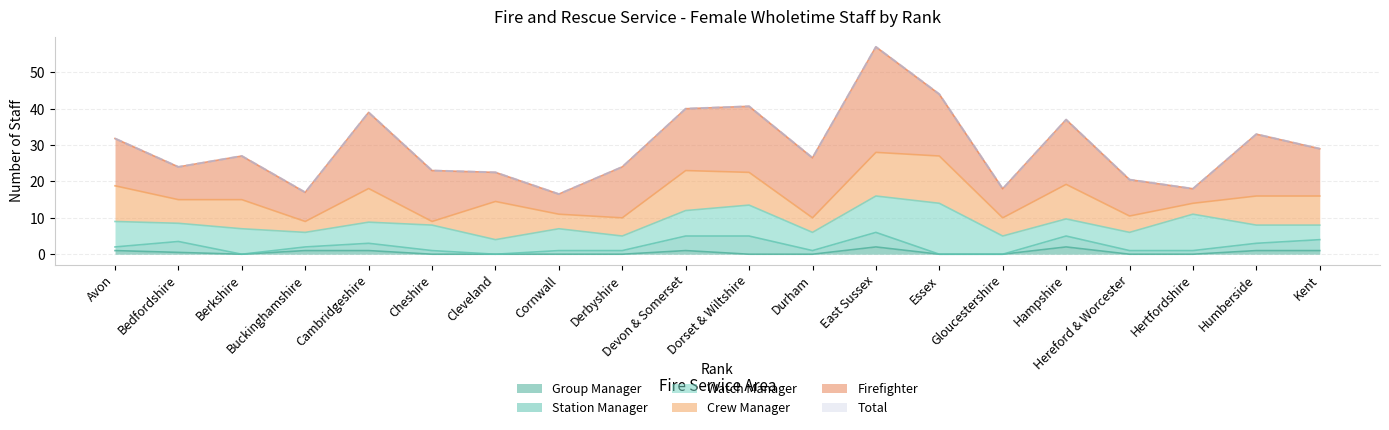

What are all the series names shown in the legend?

Group Manager, Station Manager, Watch Manager, Crew Manager, Firefighter, Total